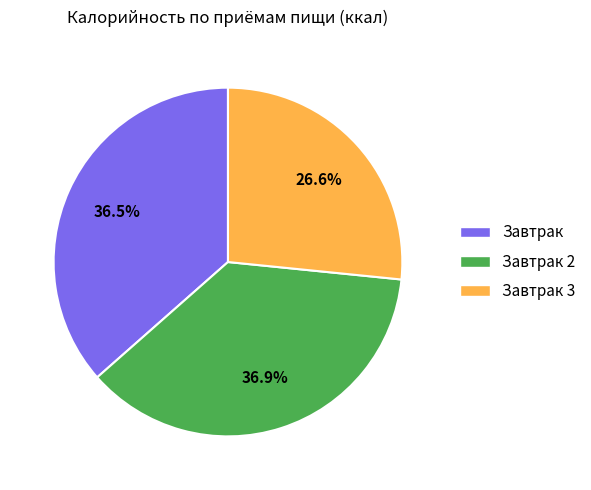

Is there a majority slice in this chart?

No